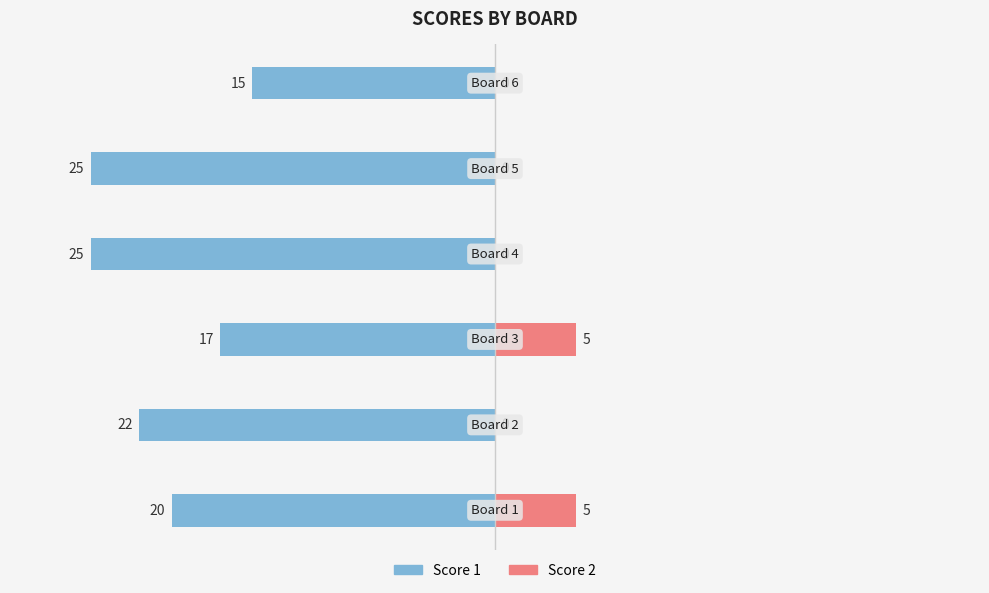

Between 20 and −20, which is larger?

20